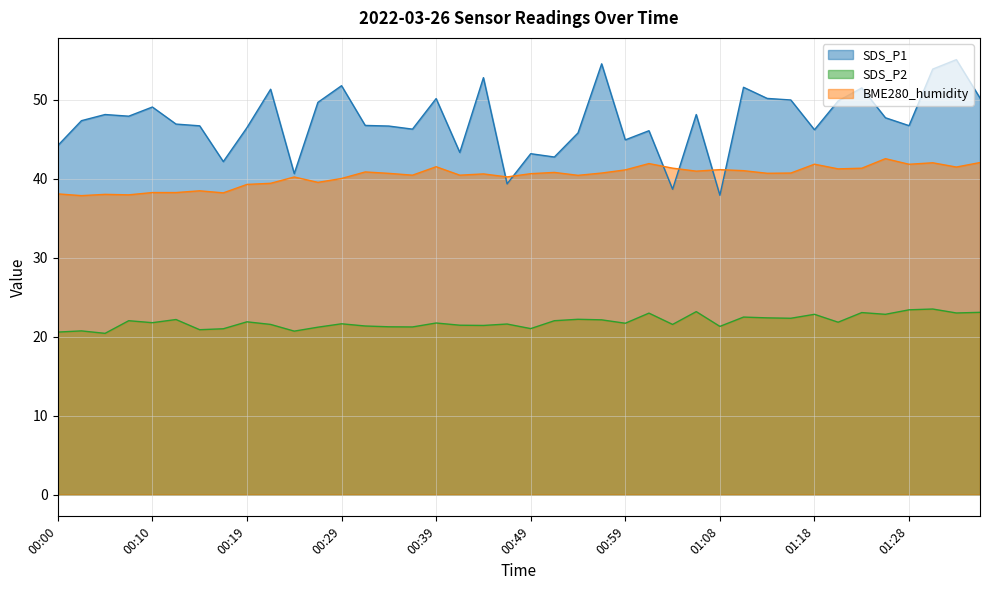

The BME280_humidity series shows 64.9 at 00:37. True or false?

False